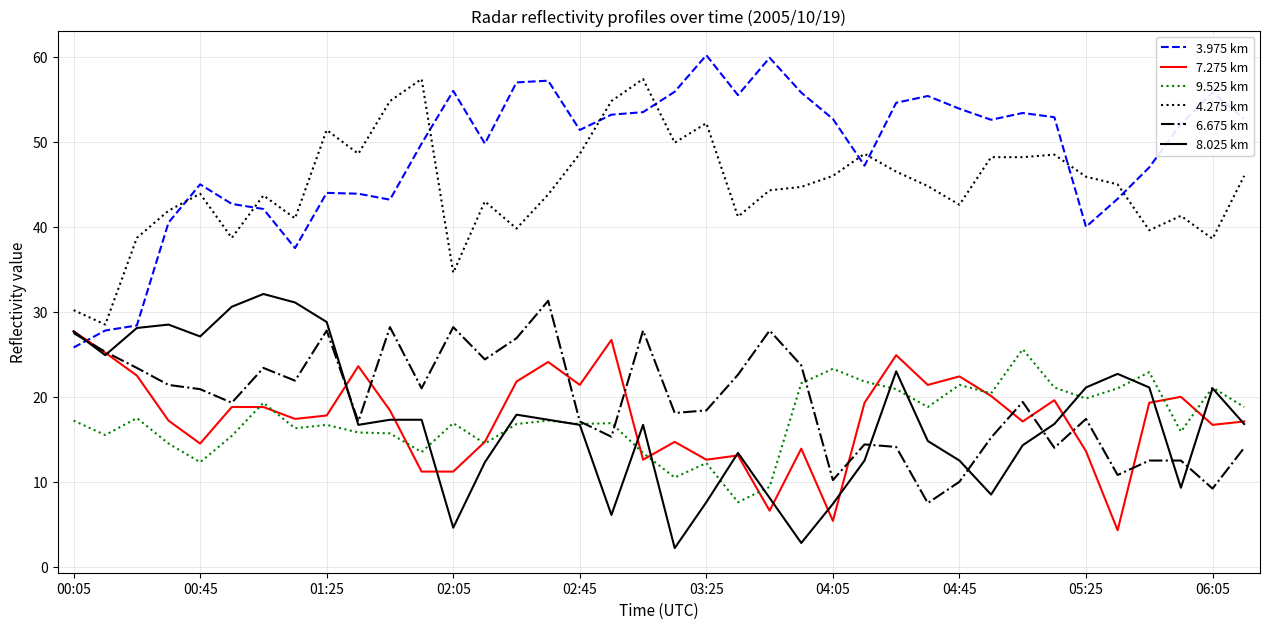

What is the average value of the 6.675 km series?

19.5